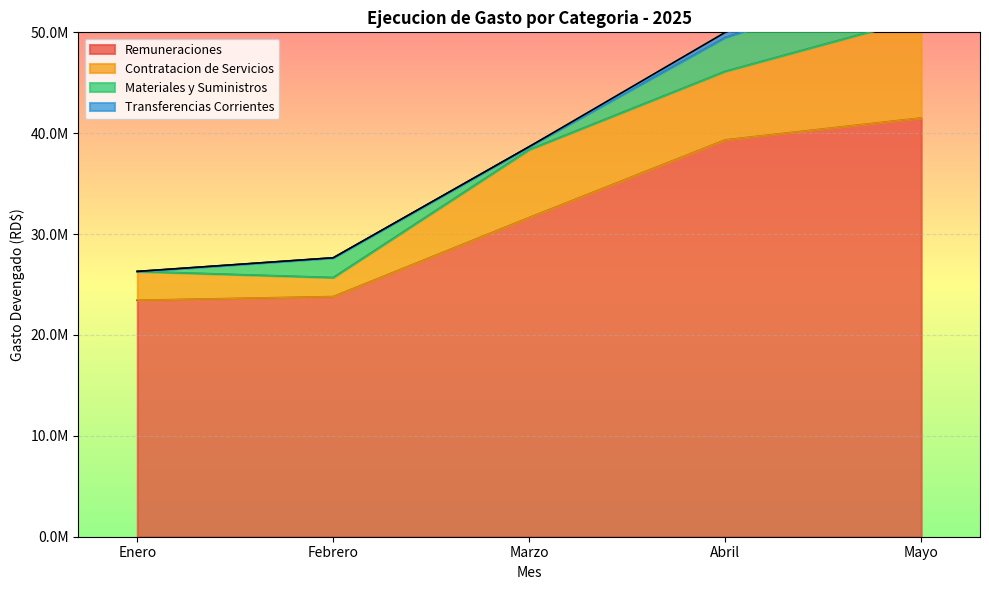

True or false: Remuneraciones and Transferencias Corrientes intersect in this chart.

False